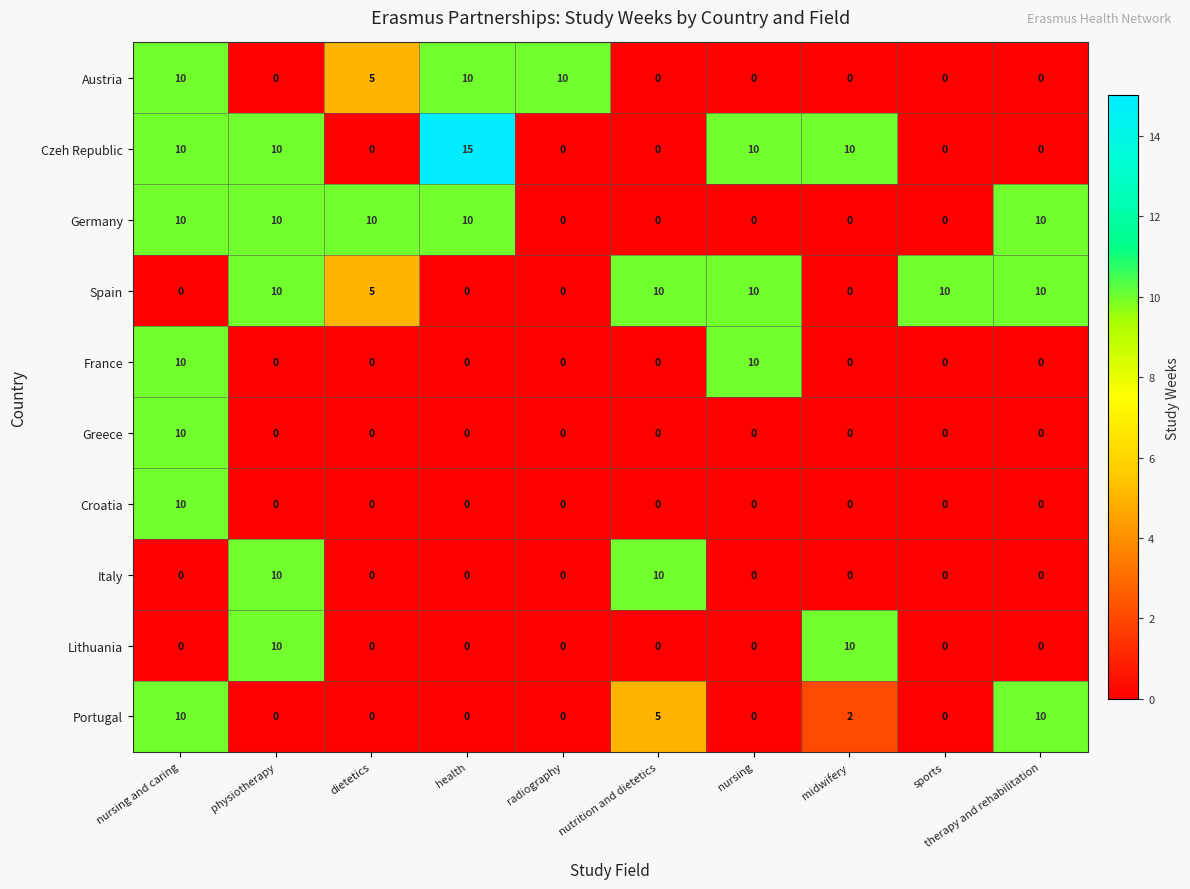

Which label corresponds to the largest value in the chart?

health